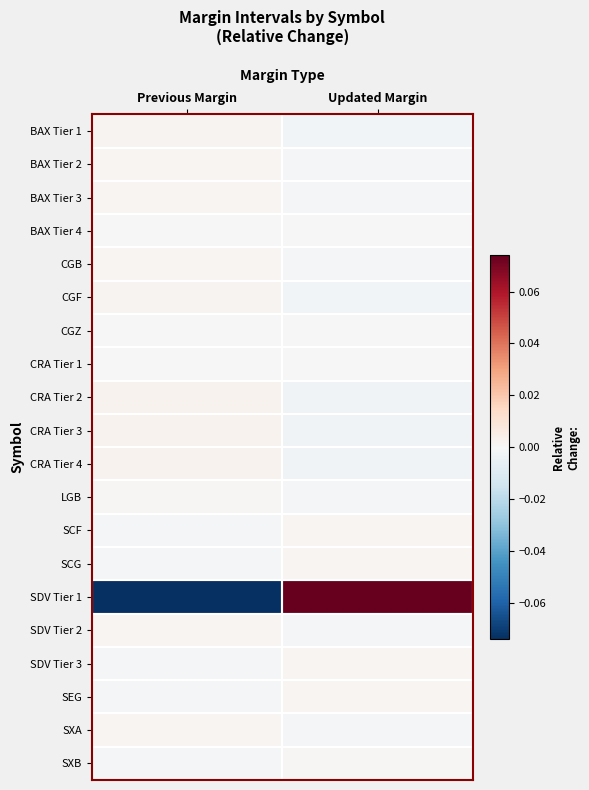

At how many categories does at least one series exceed 0?

2